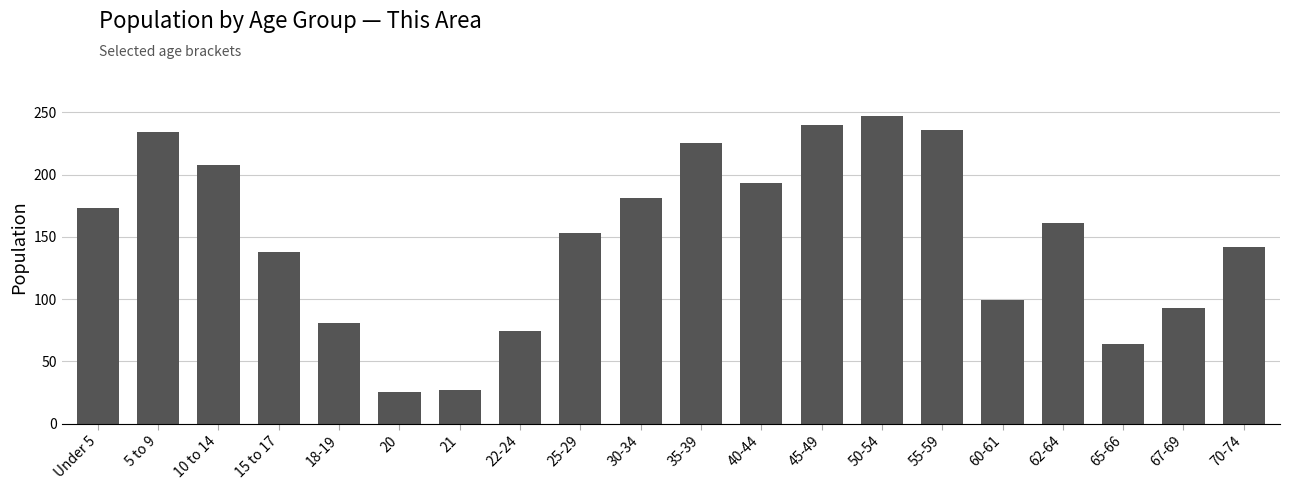

The chart shows a value of 126 at 30-34. True or false?

False